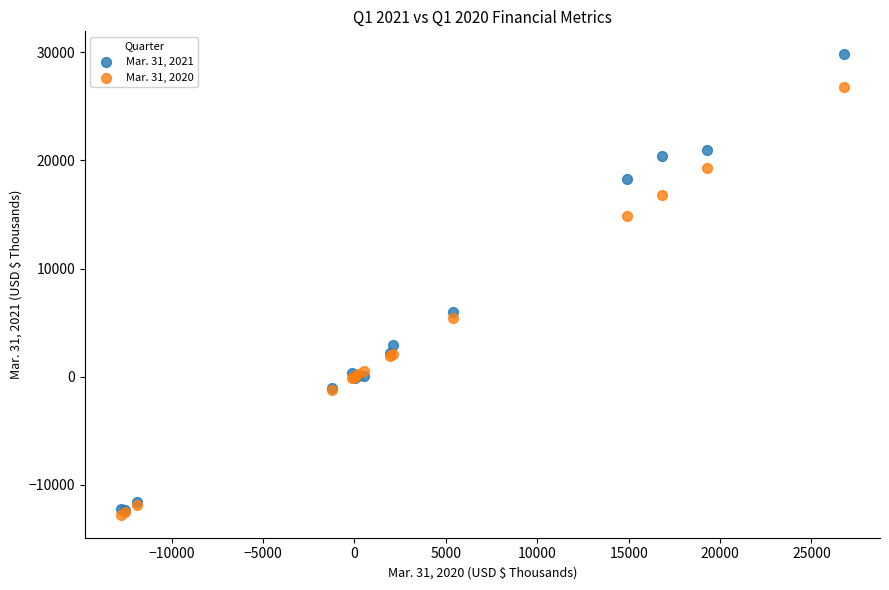

Across all series, what Y value is closest to 8522?

5940.0